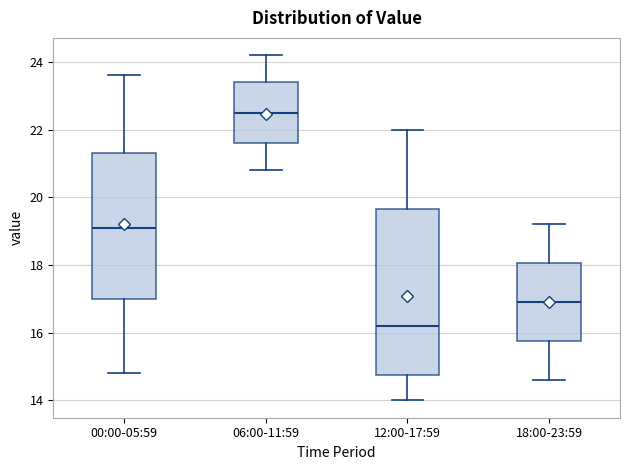

Which box's median line is the highest?

06:00-11:59